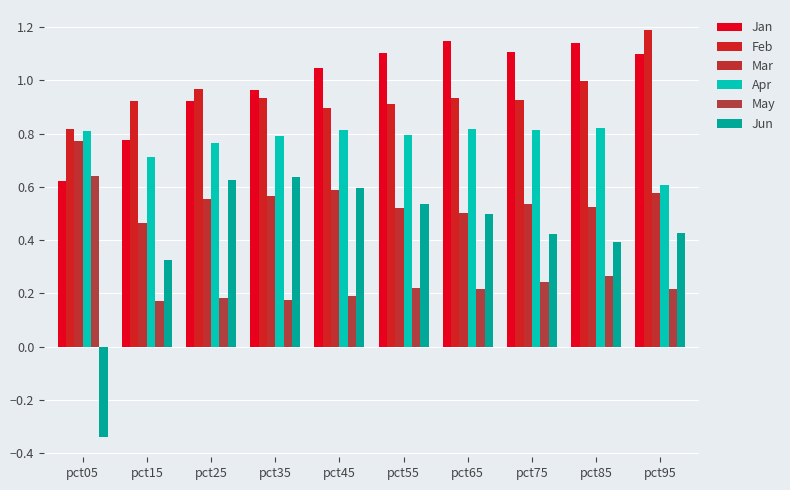

At how many categories does at least one series exceed 0?

10